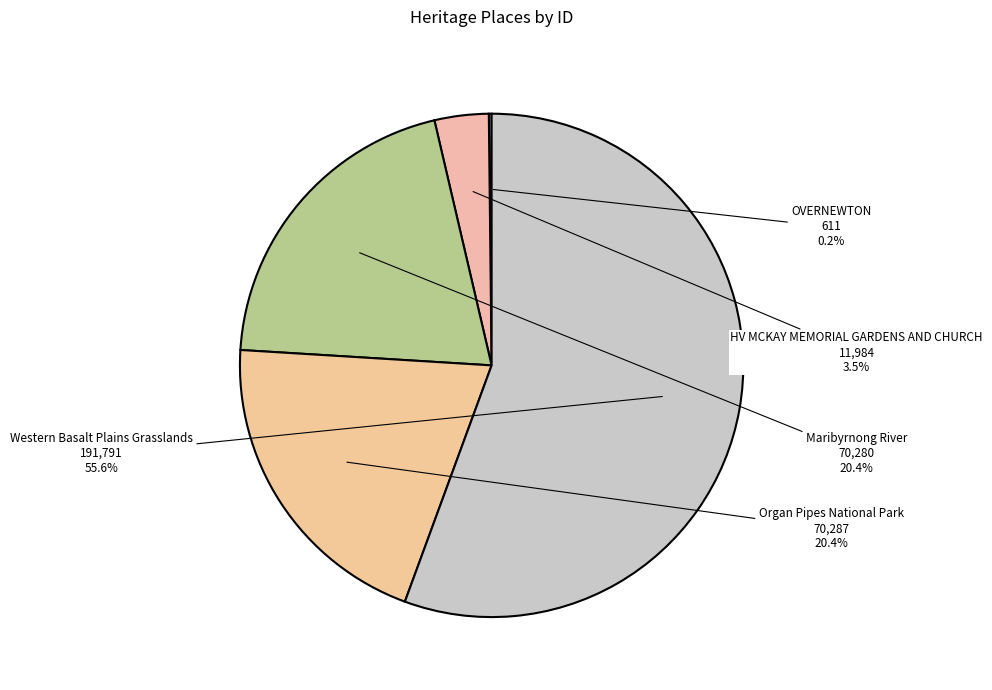

Approximately how many times larger is the value at Organ Pipes National Park compared to Maribyrnong River?

1.0